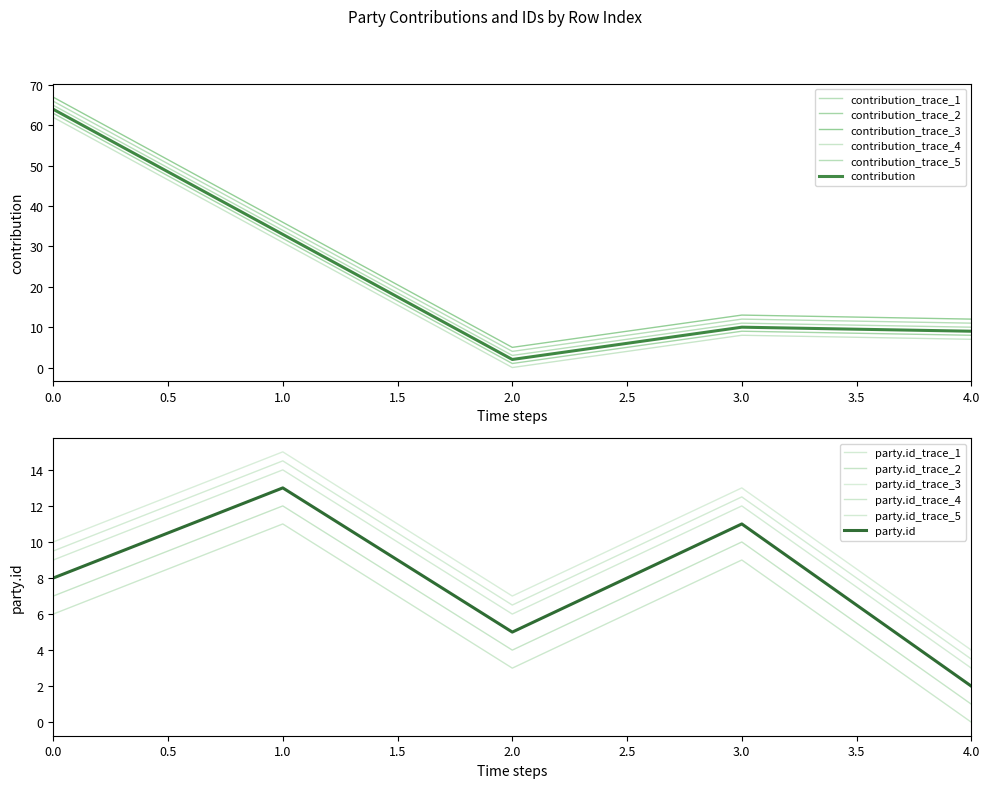

True or false: Labour has a value of 105 at 0.

False